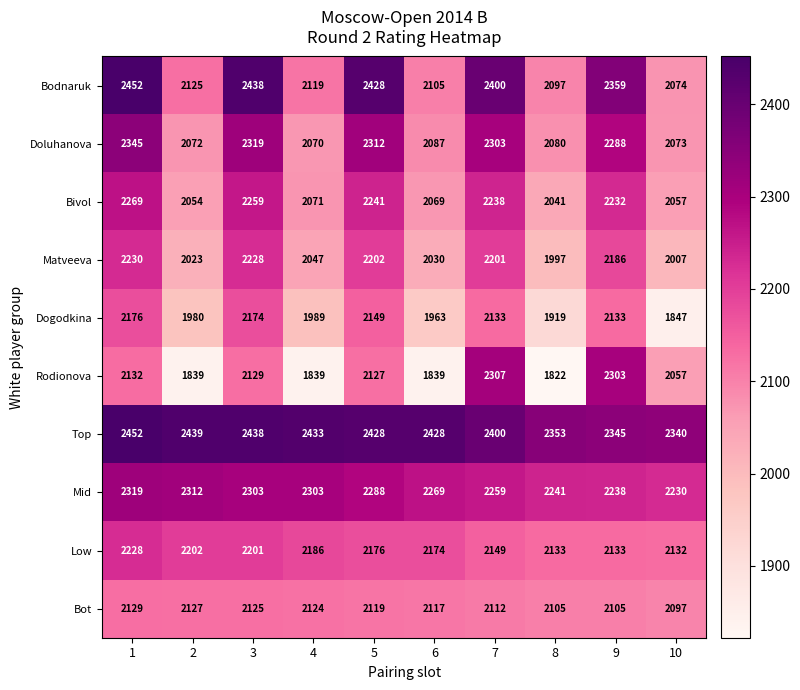

Rank the categories by Bodnaruk value from highest to lowest.

1, 3, 5, 7, 9, 2, 4, 6, 8, 10